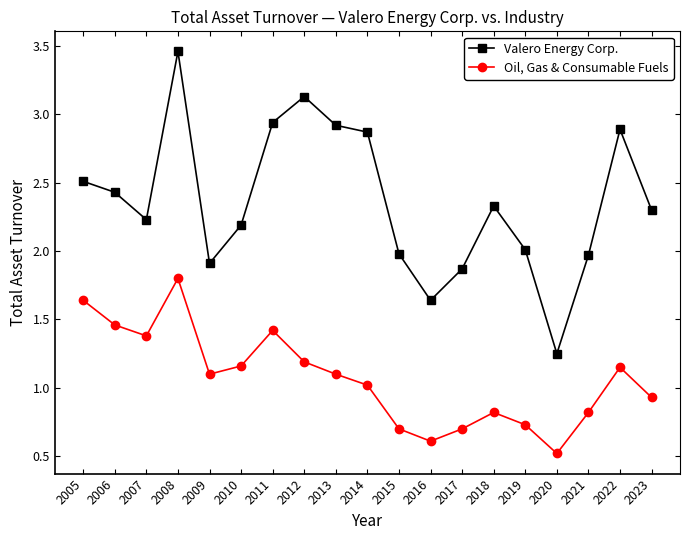

How many distinct data groups are displayed?

2